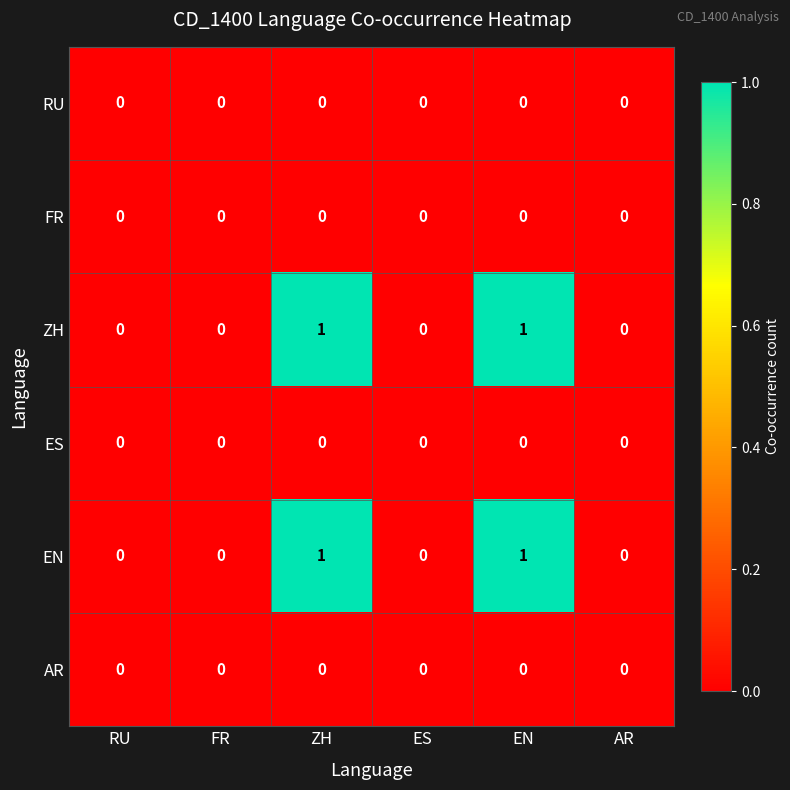

The value of RU at AR is 0. True or false?

True